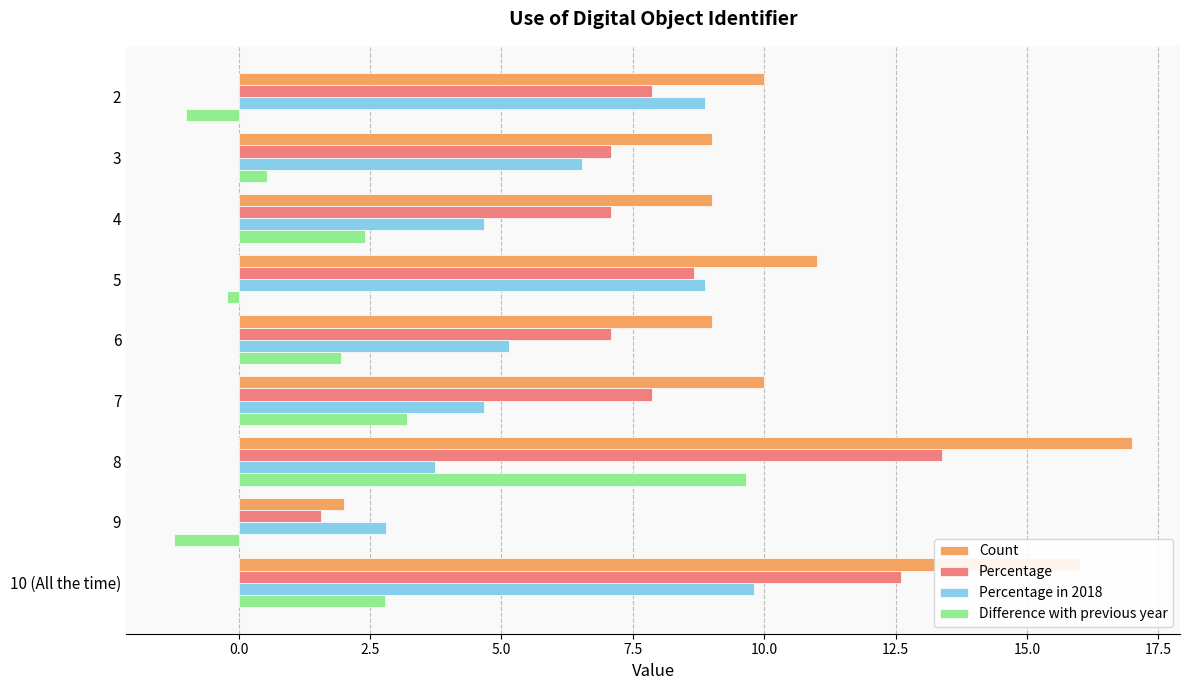

Is the value of Difference with previous year at 10 (All the time) greater than the value of Percentage in 2018 at 2?

No